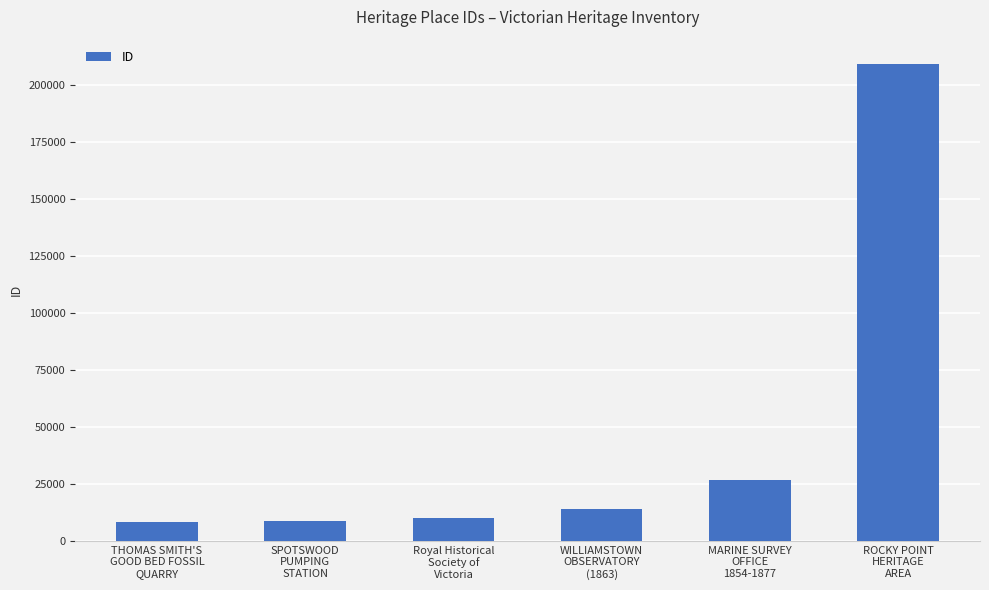

What is the change in value from SPOTSWOOD
PUMPING
STATION to MARINE SURVEY
OFFICE
1854-1877?

+17969